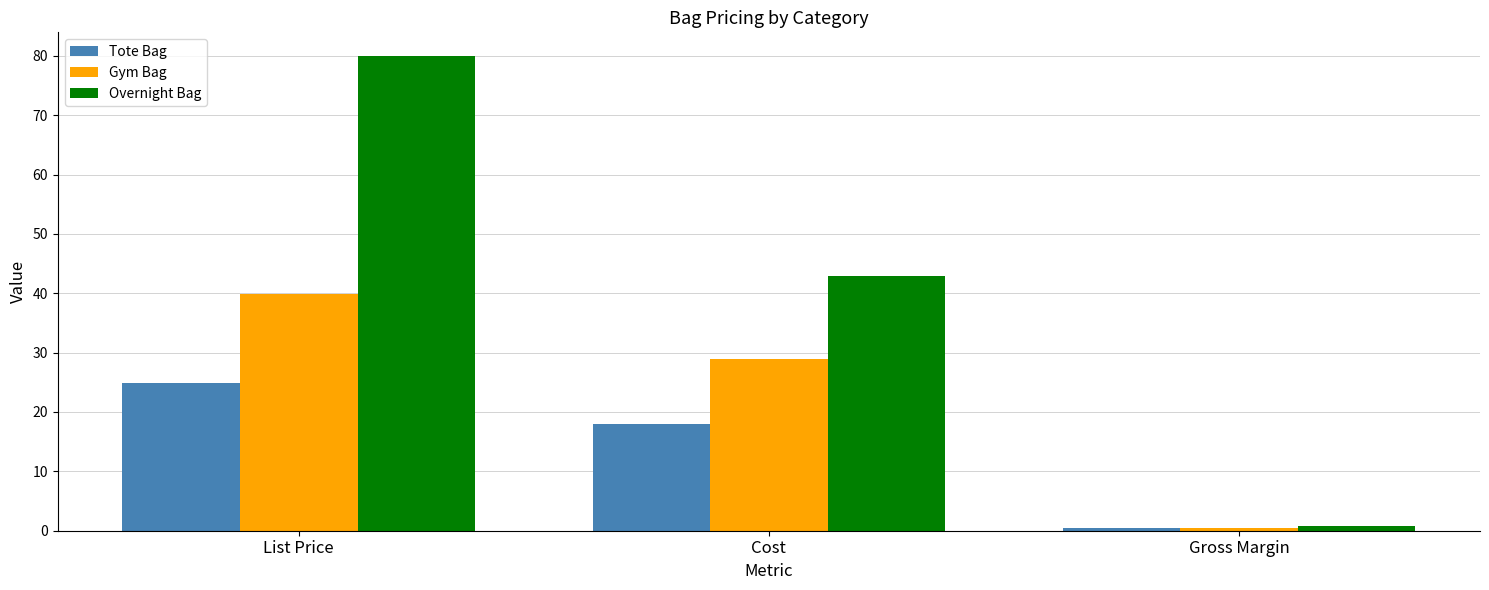

Which series has the largest range (max minus min)?

Overnight Bag